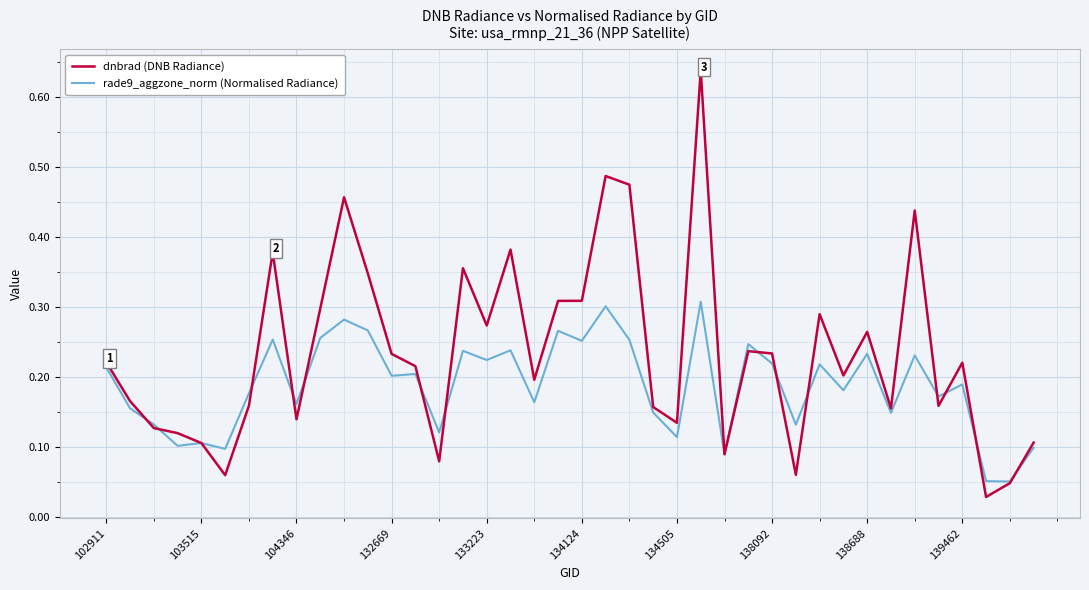

Which series has the largest total across all categories?

dnbrad (DNB Radiance)